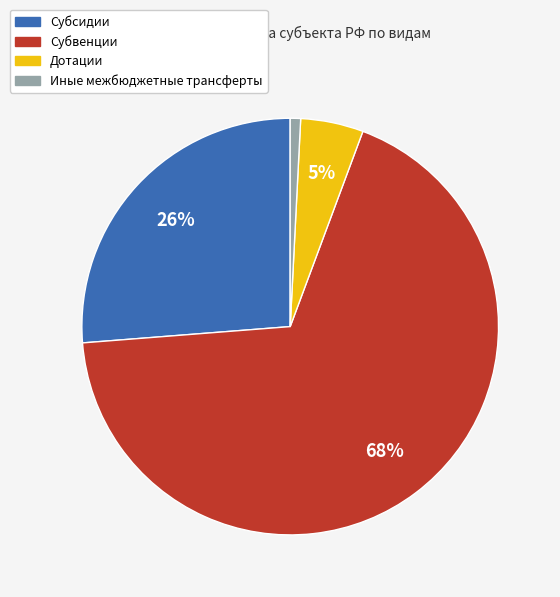

To the nearest percent, what portion does Иные межбюджетные трансферты represent?

1%